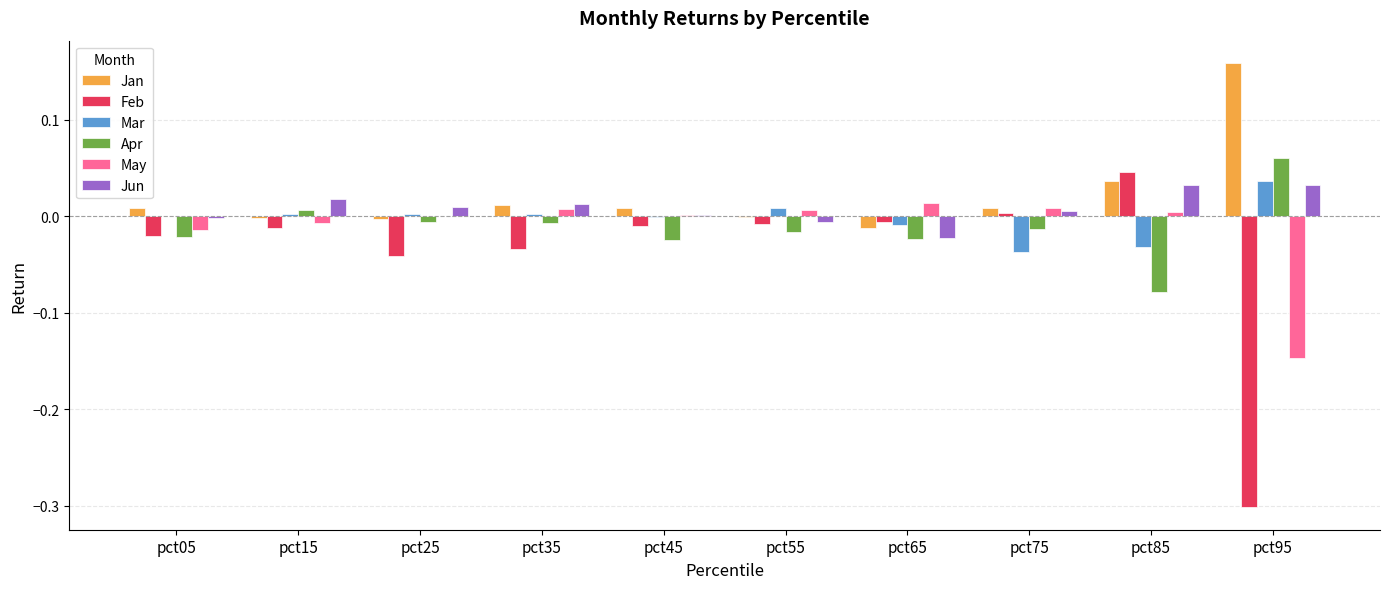

True or false: May has a value of 0.0 at pct25.

True